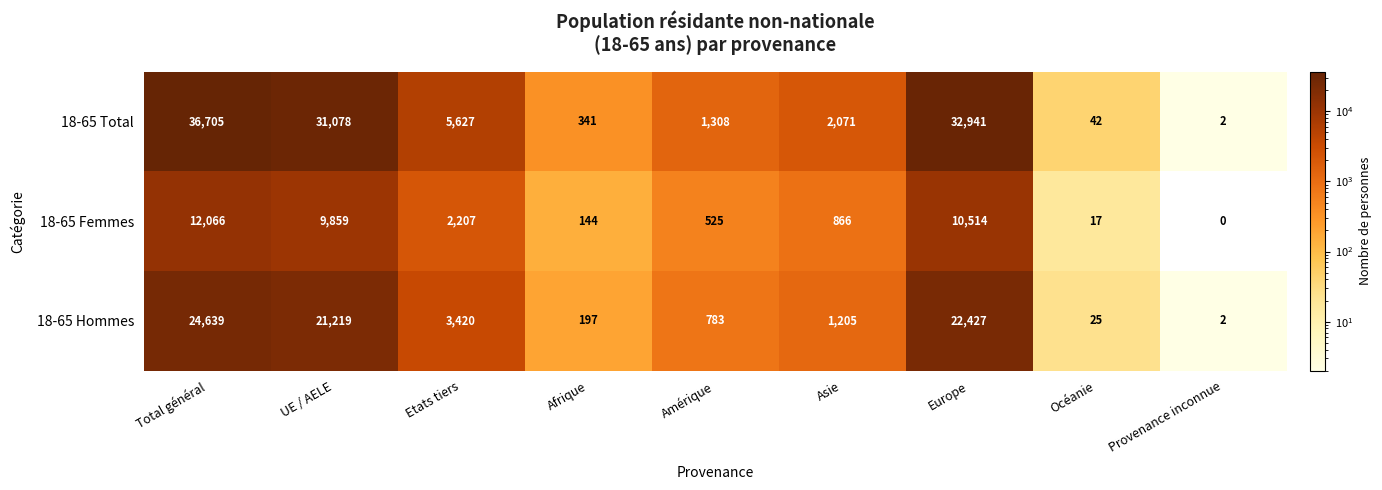

What is the total value across all series at Océanie?

84